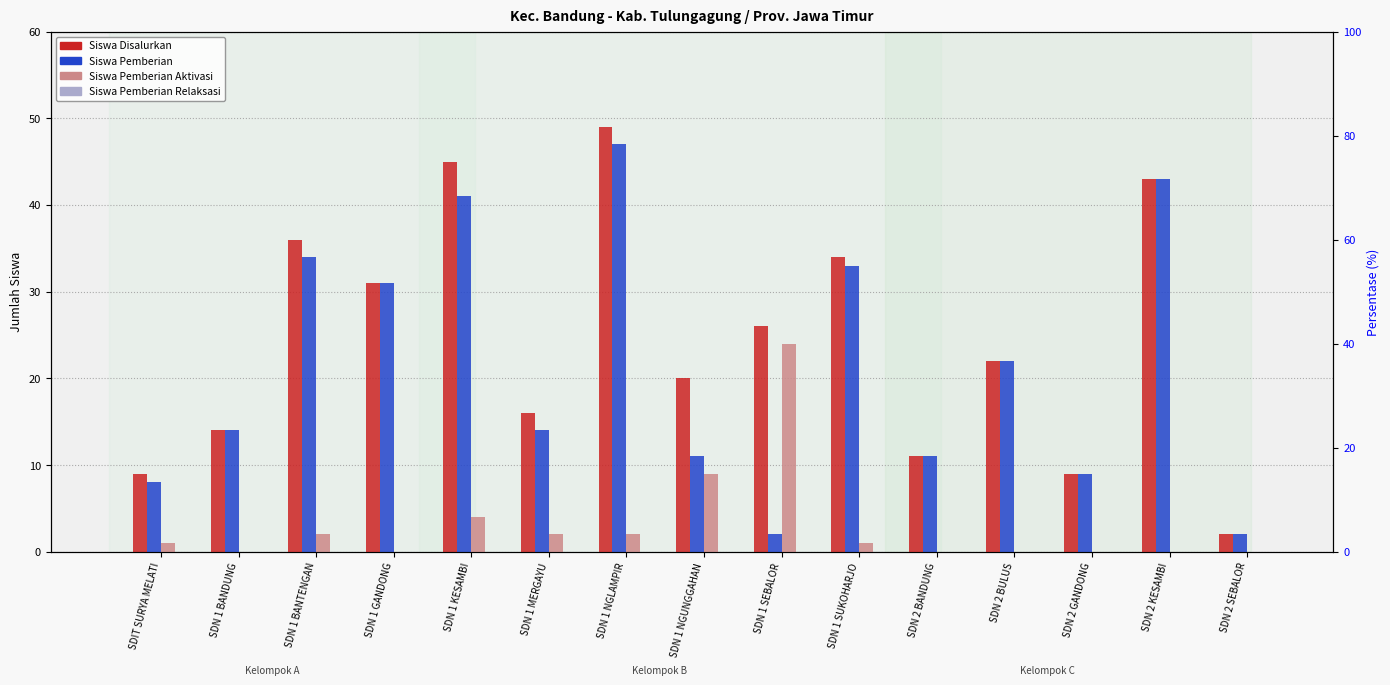

Rank the series by their maximum value, from lowest to highest.

Siswa Pemberian Relaksasi, Siswa Pemberian Aktivasi, Siswa Pemberian, Siswa Disalurkan